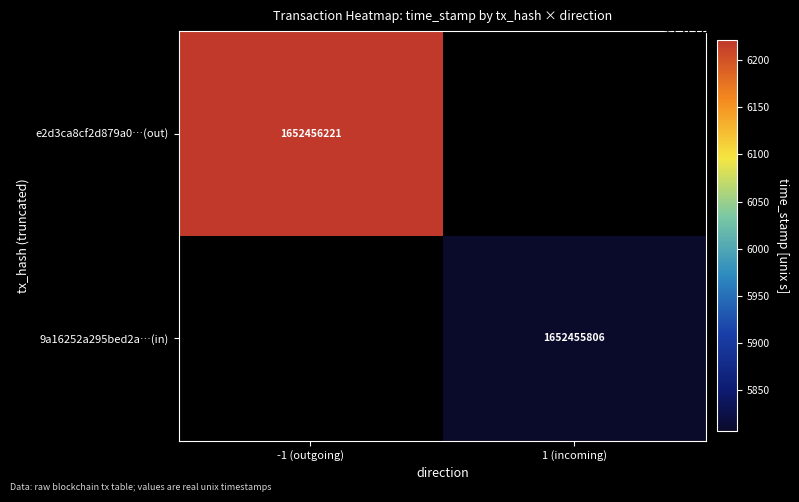

Is it true that e2d3ca8cf2d879a0…(out) equals 1652456221 at -1 (outgoing)?

True